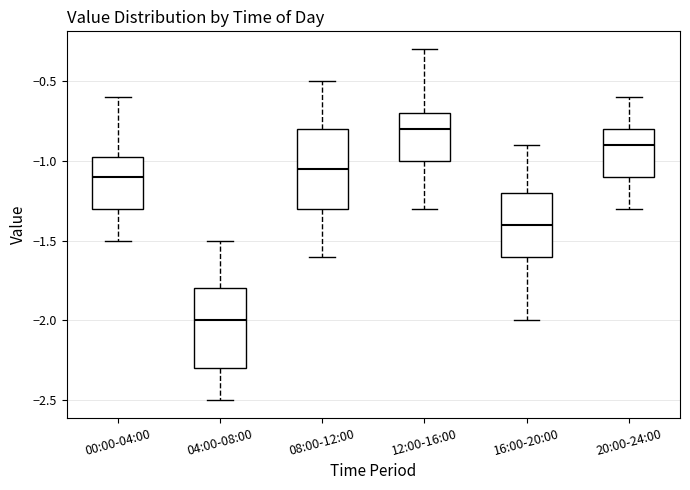

Where does the median line of the box for 20:00-24:00 sit on the y-axis? The values are not printed on the chart, so give them approximately, as read against the axis.

-0.90